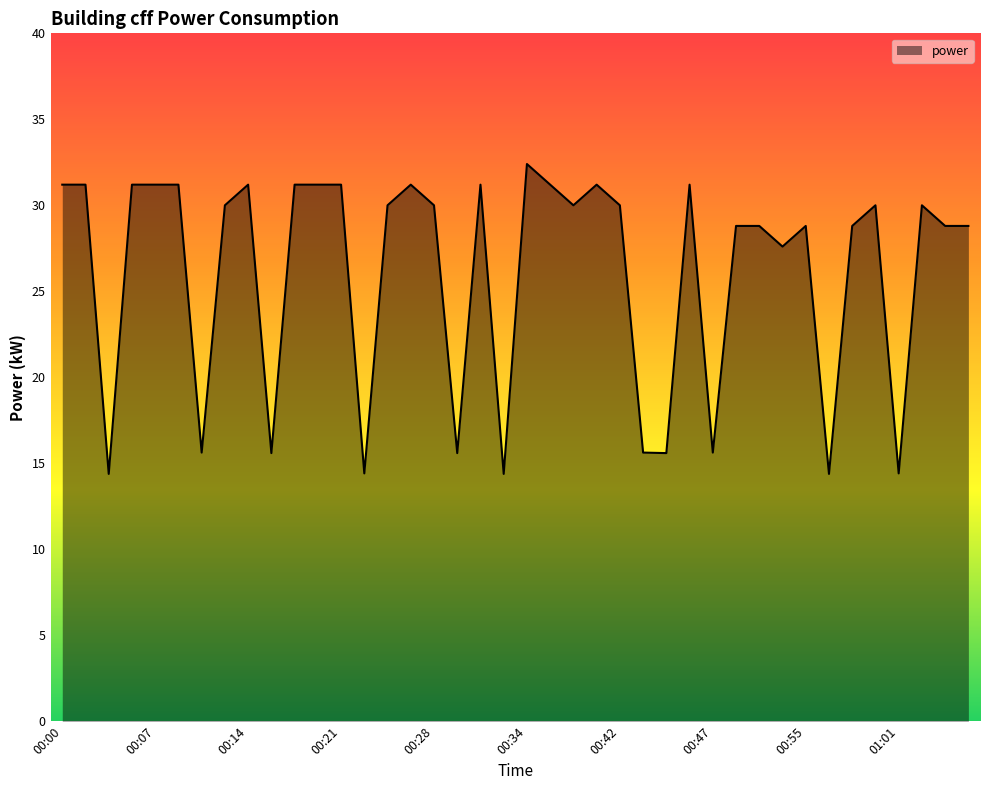

What is the difference between the maximum and minimum values?

18.0